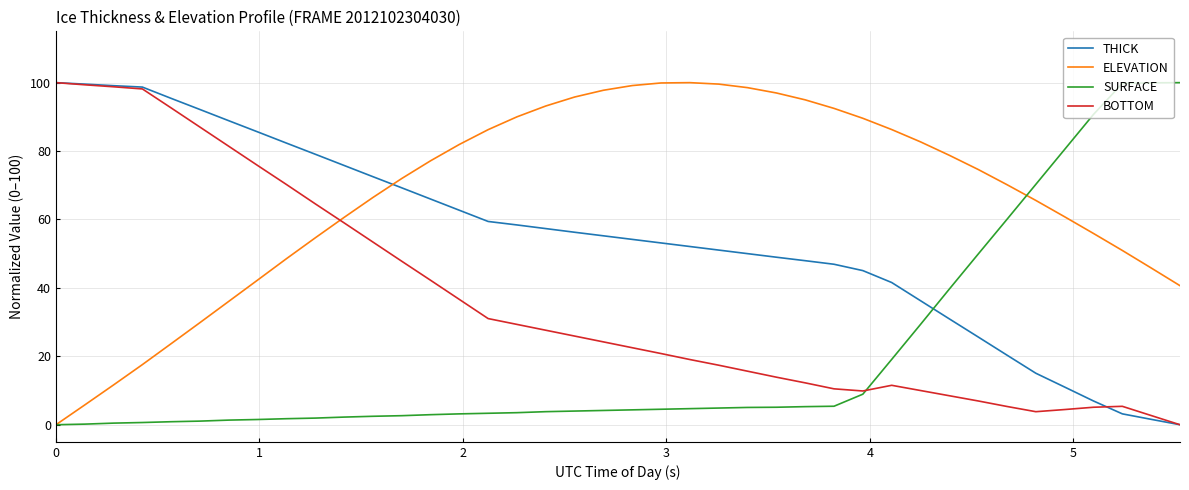

Rank the series by their average value, from highest to lowest.

ELEVATION, THICK, BOTTOM, SURFACE